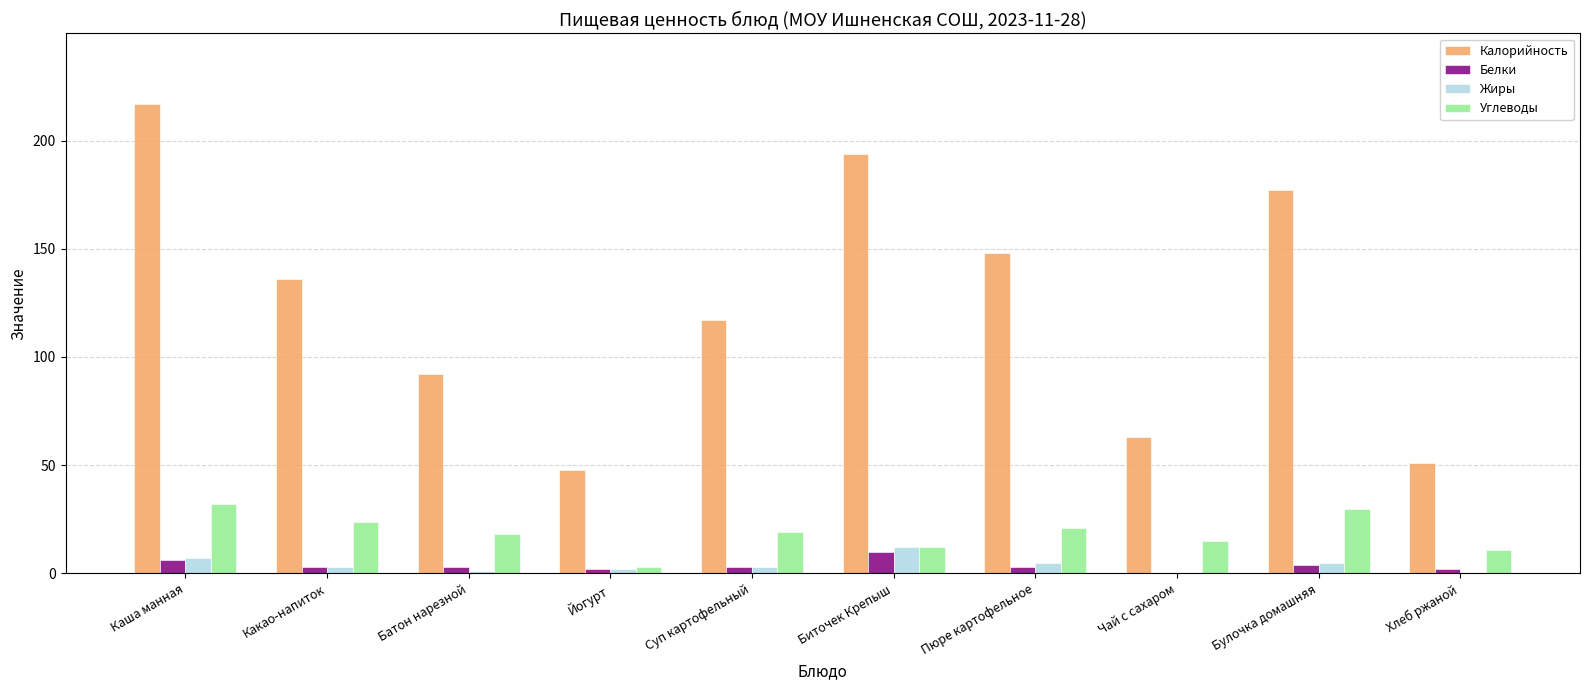

Which series has the largest range (max minus min)?

Калорийность